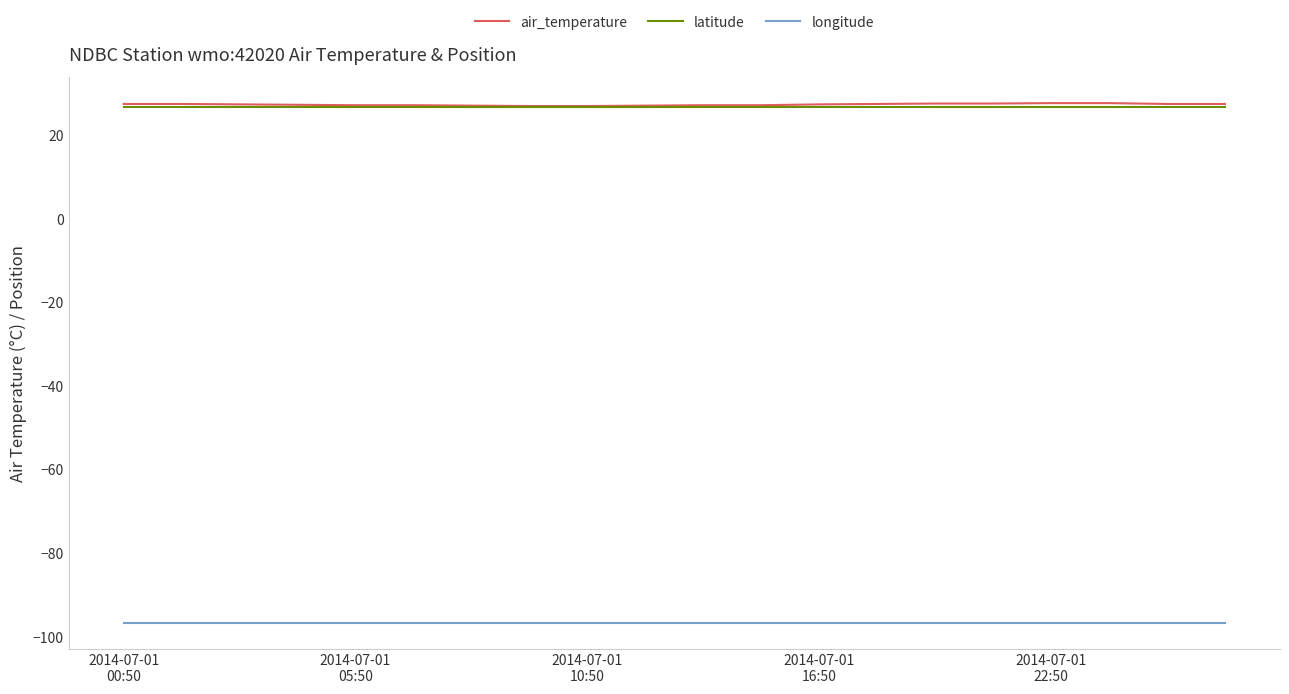

Which series has the largest range (max minus min)?

air_temperature